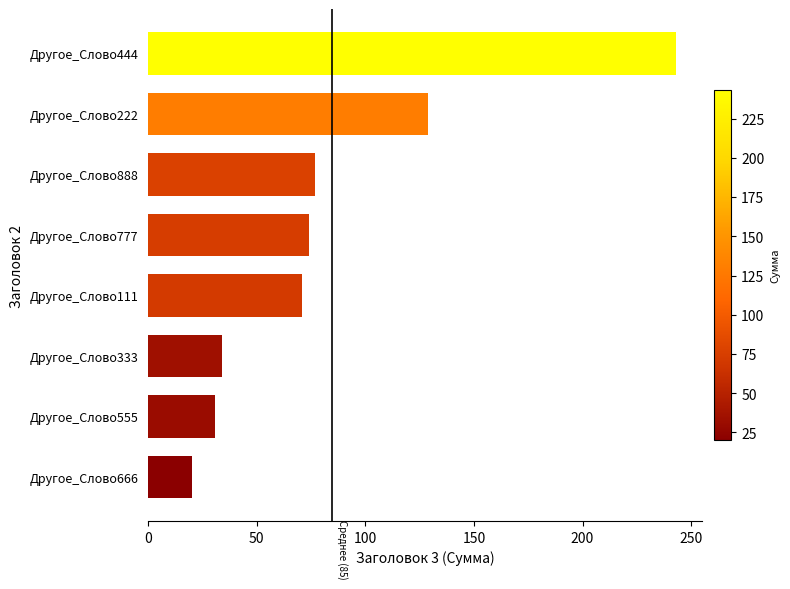

What is the average value?

85